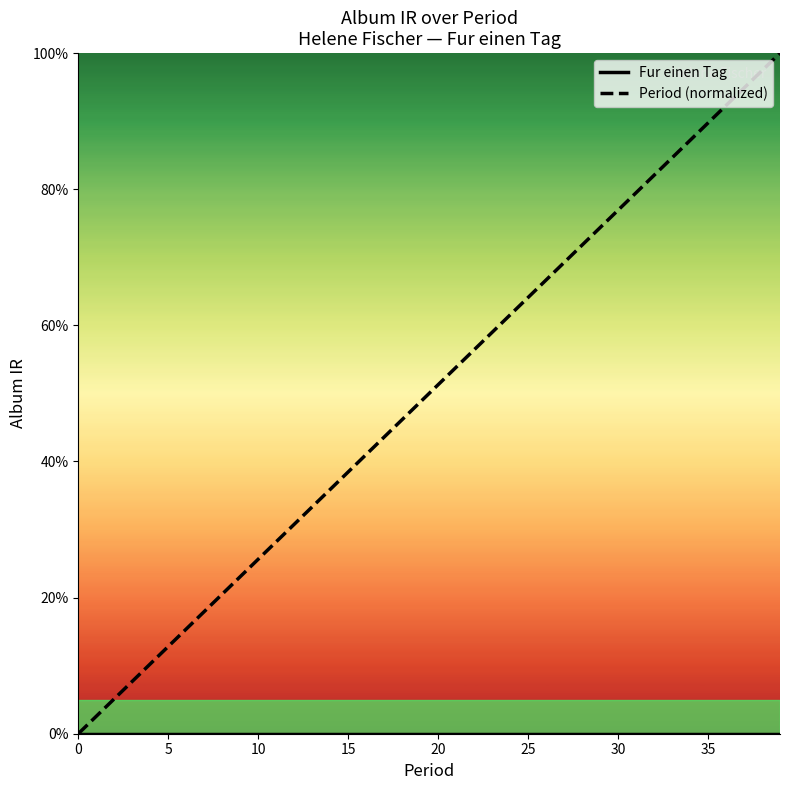

Does the chart display data point markers on the line(s)?

No